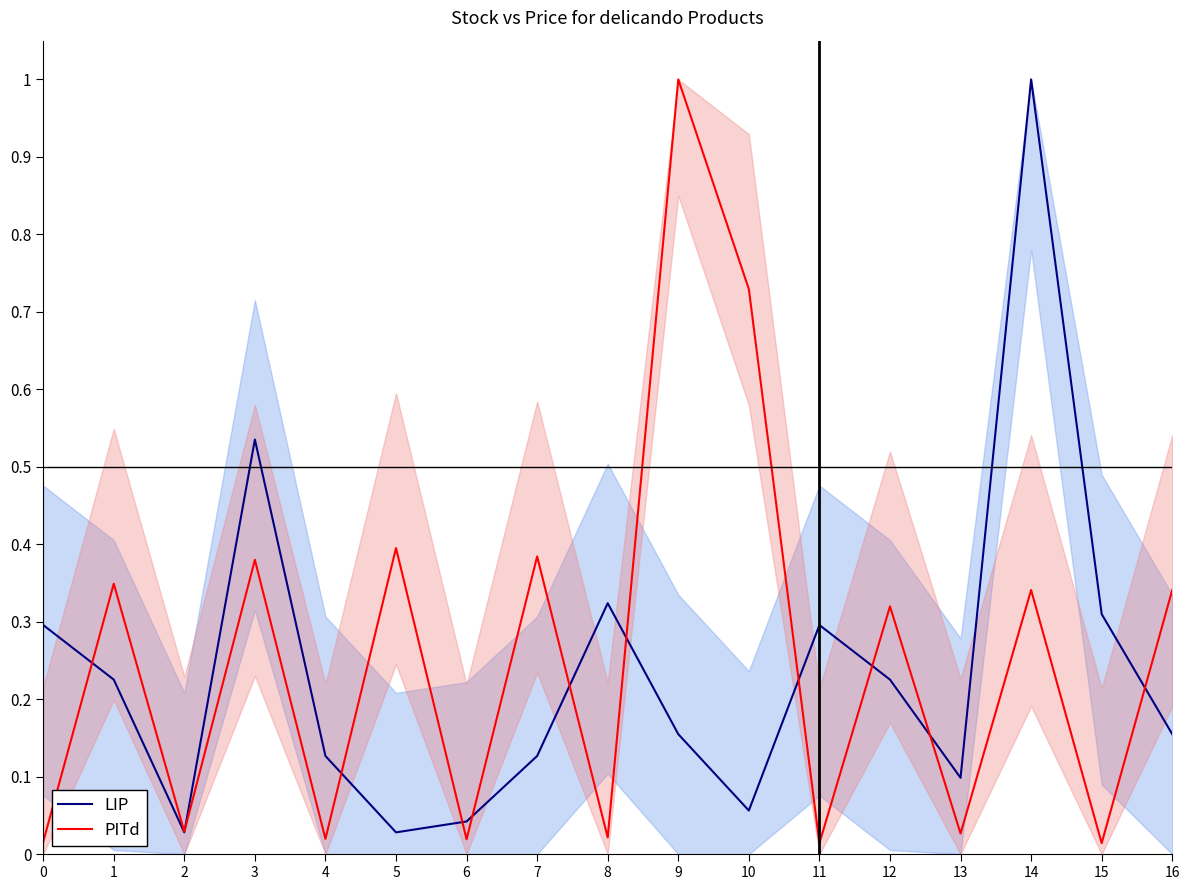

At which label does LIP reach its minimum?

2